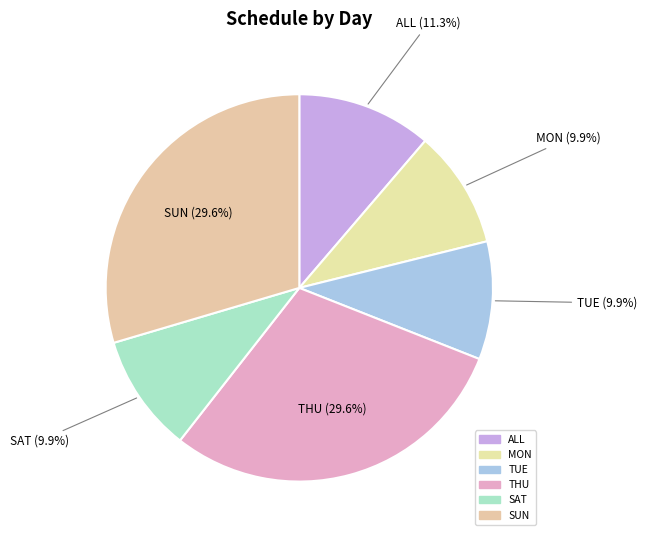

How many slices are in this pie chart?

6